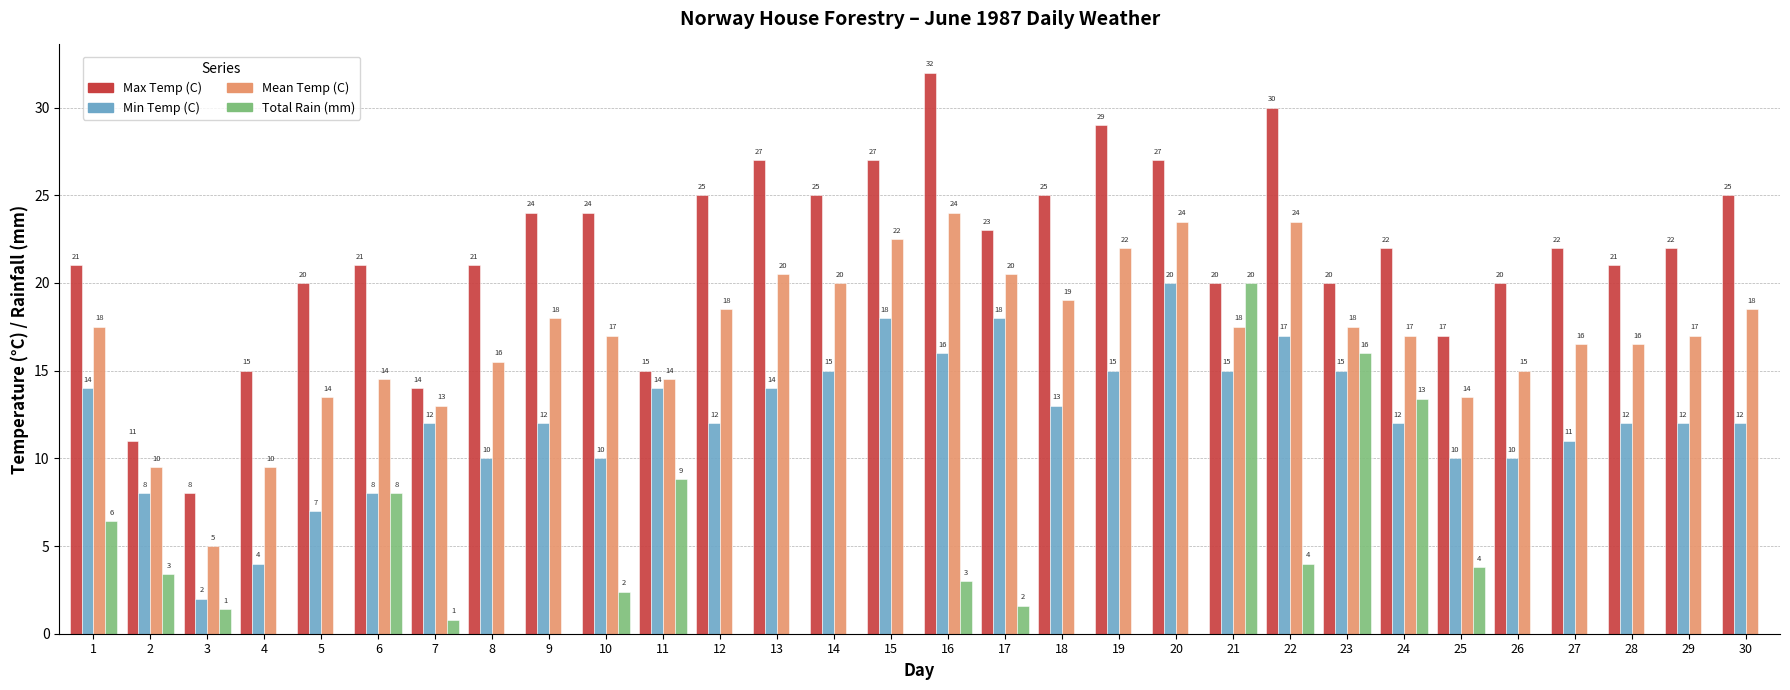

Which series has the largest total across all categories?

Max Temp (C)